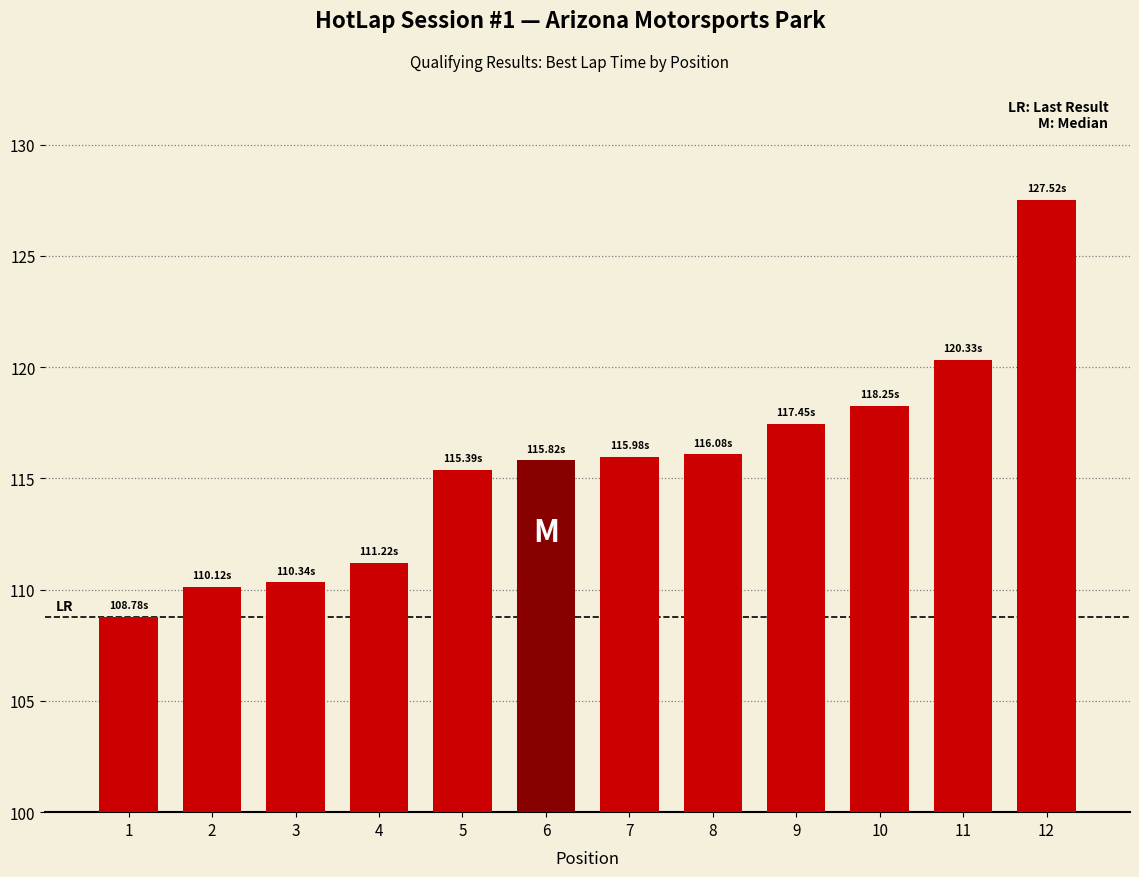

Which category has the highest value across all series?

12